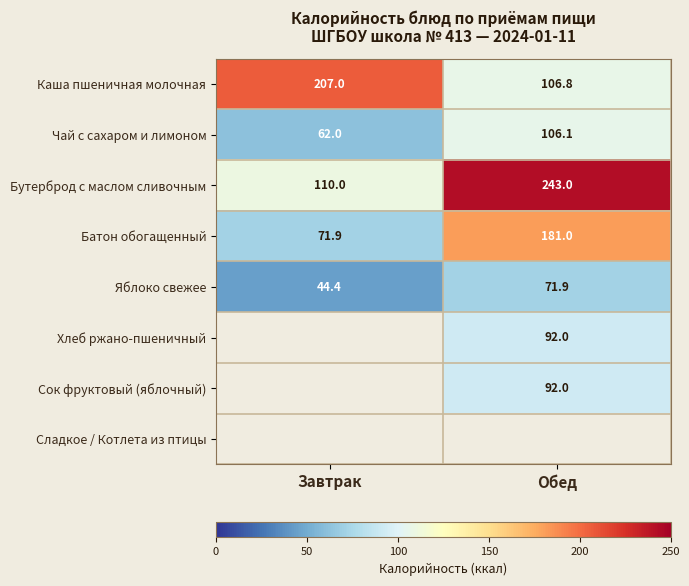

Read the Каша пшеничная молочная value at Обед.

106.8